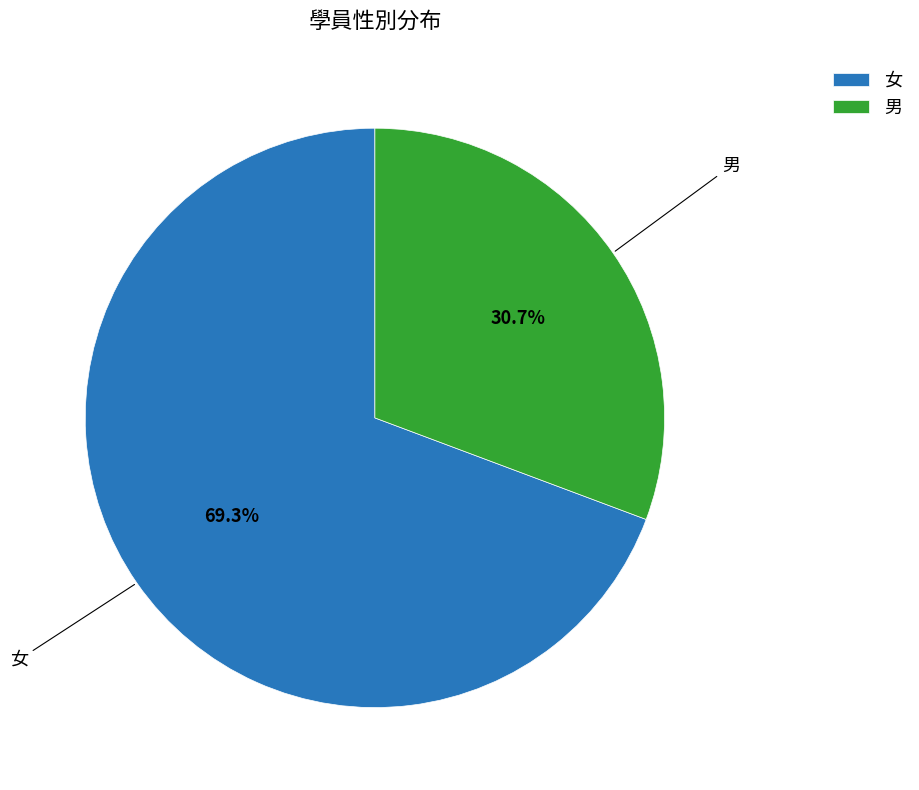

Rank the categories by value from lowest to highest.

男, 女